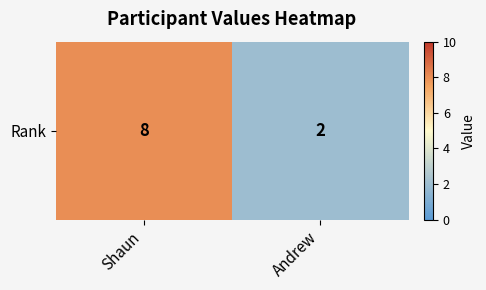

The value at Andrew is 2. True or false?

True